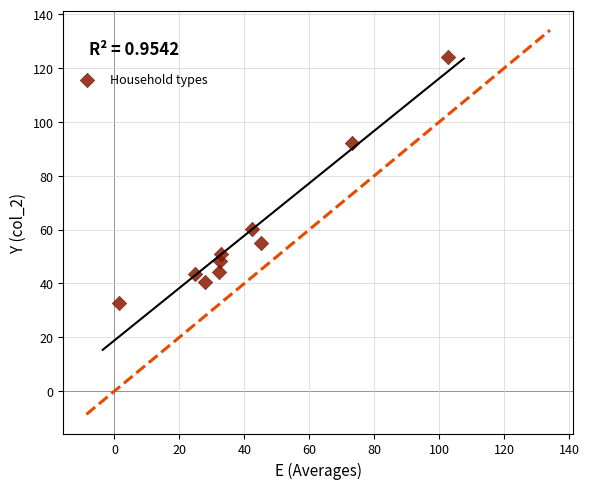

What is the range of Y values (max minus min)?

91.2